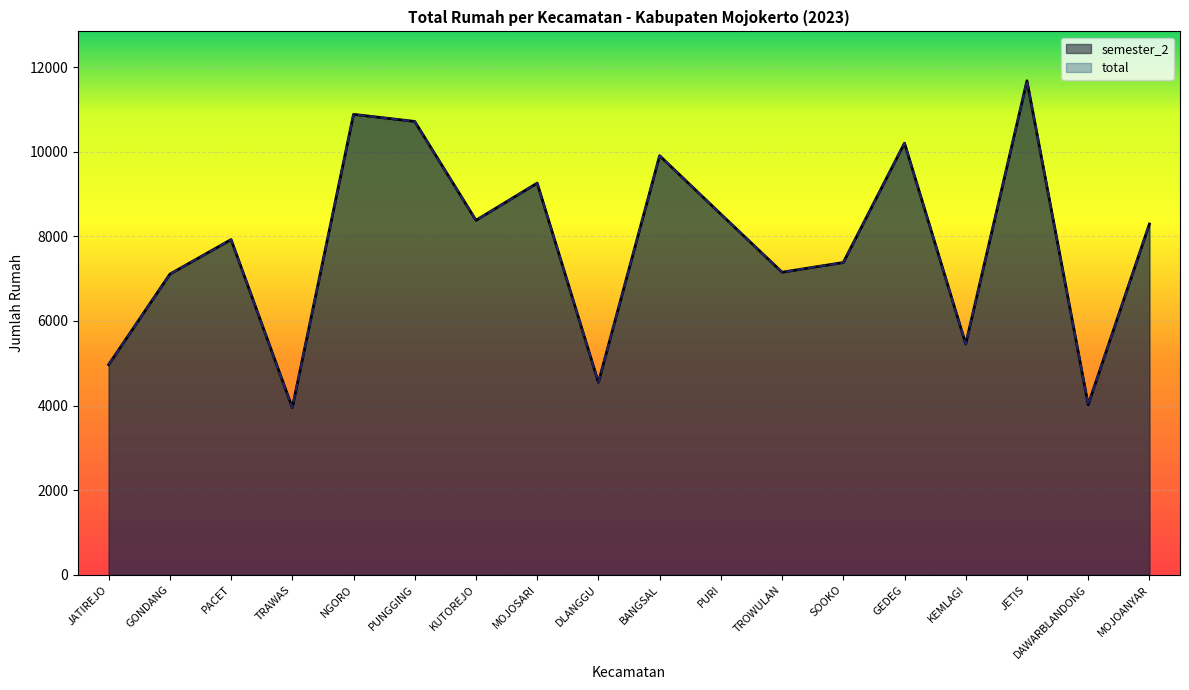

Reading left to right, extract all data points from this chart.

semester_2: JATIREJO=4966	GONDANG=7106	PACET=7923	TRAWAS=3949	NGORO=10883	PUNGGING=10716	KUTOREJO=8379	MOJOSARI=9258	DLANGGU=4547	BANGSAL=9906	PURI=8525	TROWULAN=7151	SOOKO=7381	GEDEG=10204	KEMLAGI=5454	JETIS=11677	DAWARBLANDONG=4021	MOJOANYAR=8290
total: JATIREJO=4966	GONDANG=7106	PACET=7923	TRAWAS=3949	NGORO=10883	PUNGGING=10716	KUTOREJO=8379	MOJOSARI=9258	DLANGGU=4547	BANGSAL=9906	PURI=8525	TROWULAN=7151	SOOKO=7381	GEDEG=10204	KEMLAGI=5454	JETIS=11677	DAWARBLANDONG=4021	MOJOANYAR=8290